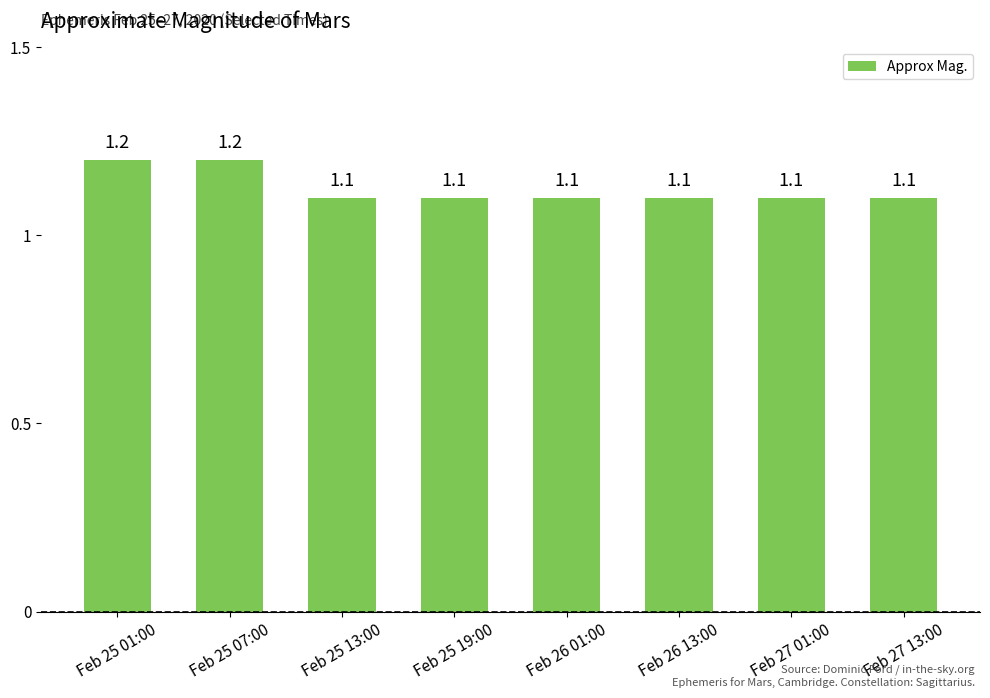

Are the bars grouped side by side (vs. stacked)?

No